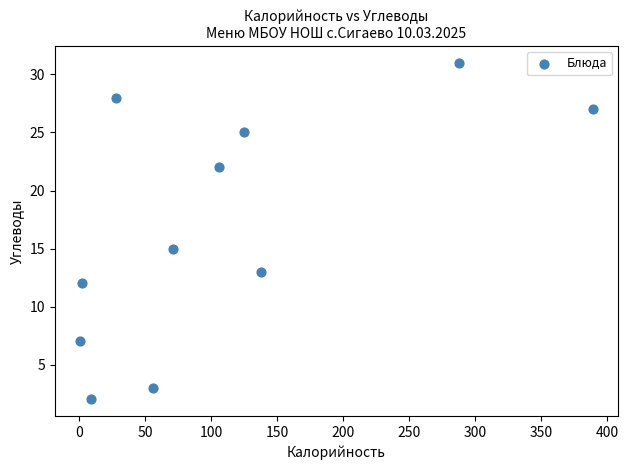

What Y value in the scatter plot is closest to 16?

15